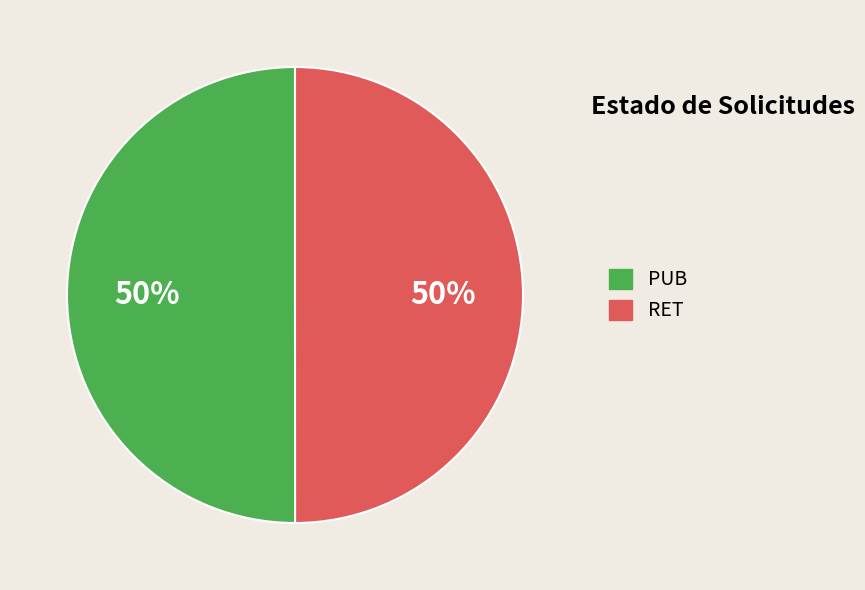

Is it true that RET is 50% of the pie?

True